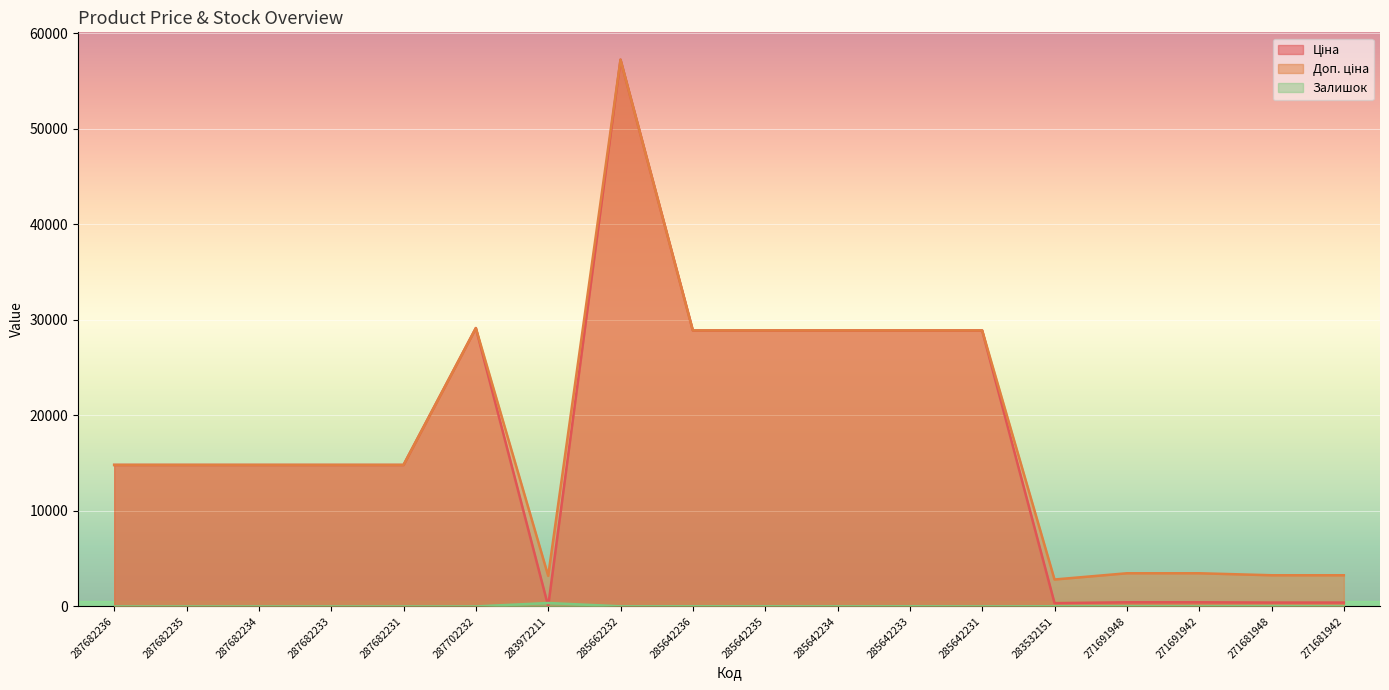

At which category is the sum across all series the highest?

285662232